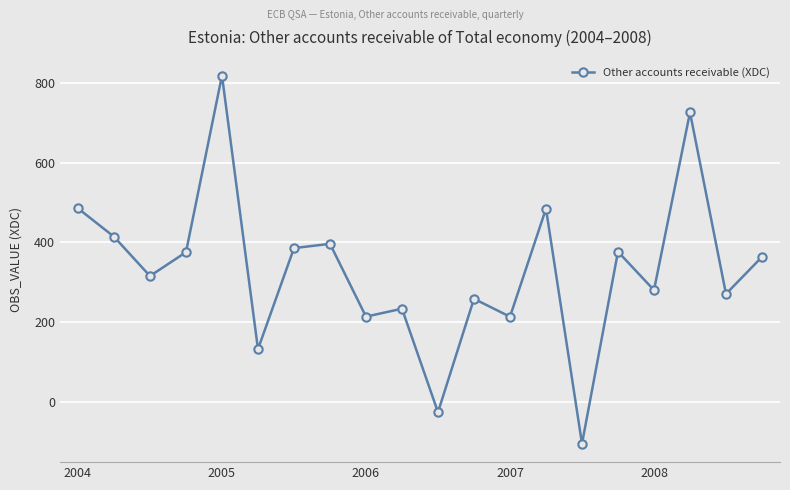

What is the smallest value displayed?

-106.0